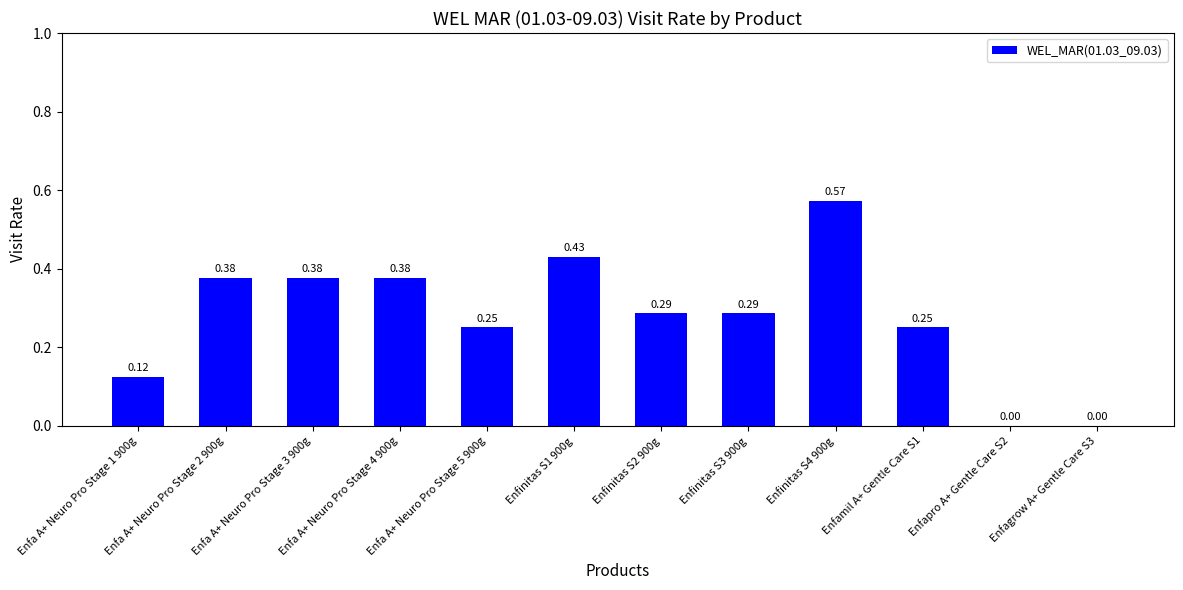

Which has a higher value, Enfamil A+ Gentle Care S1 or Enfinitas S2 900g?

Enfinitas S2 900g